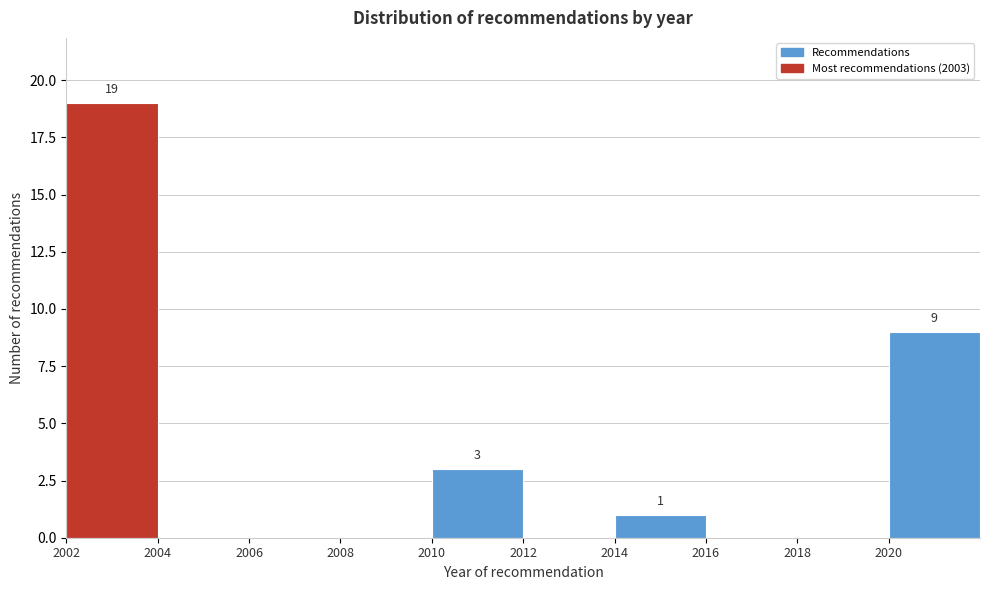

Which range on the x-axis has the tallest bar?

2002 to 2004